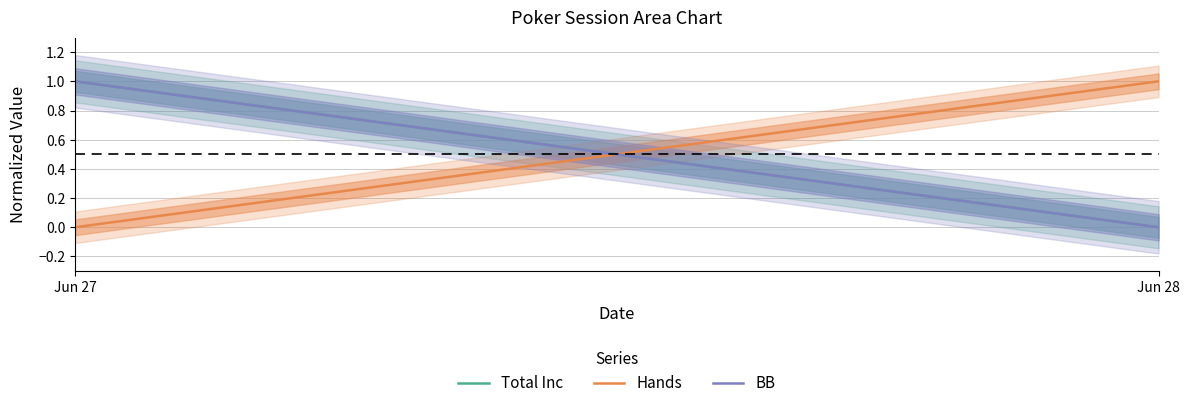

What is the difference between the highest and lowest values at Jun 28?

1